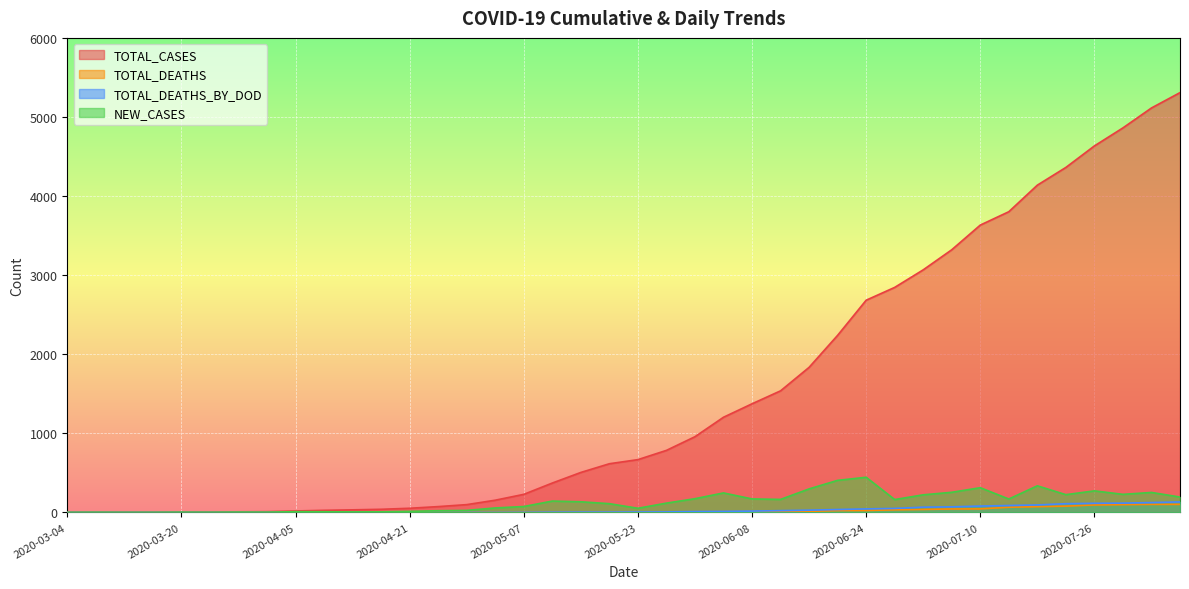

How many categories are shown in the chart?

40